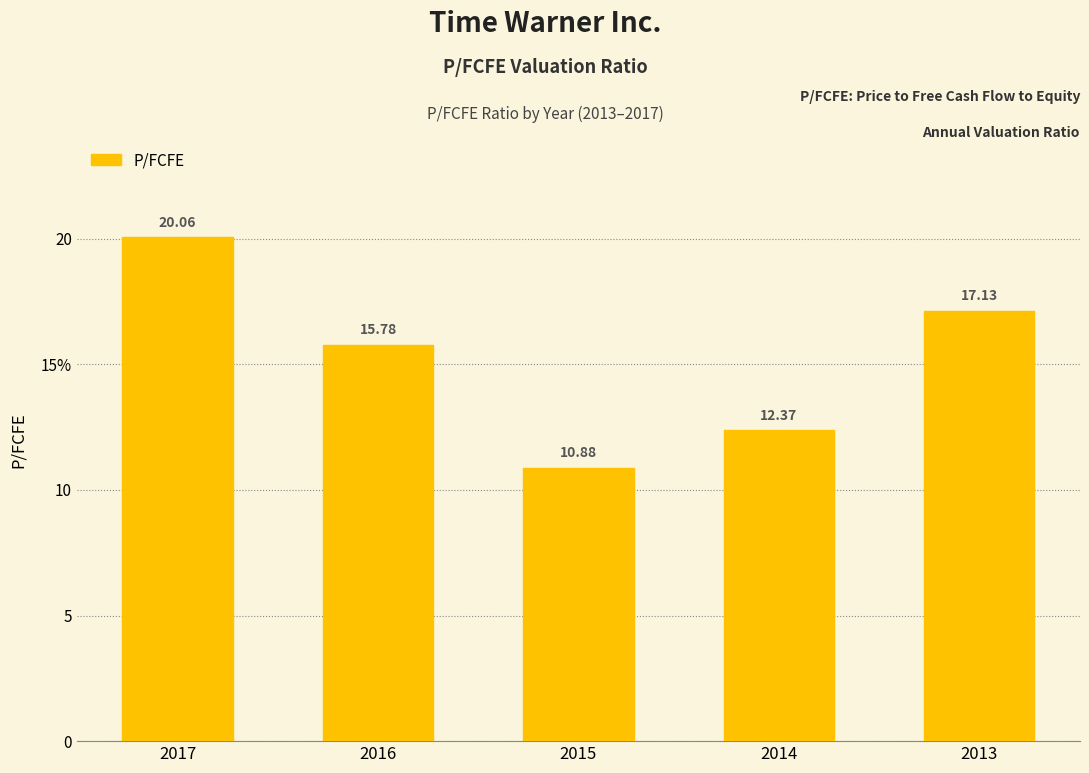

What is the difference between the maximum and second lowest values?

7.7